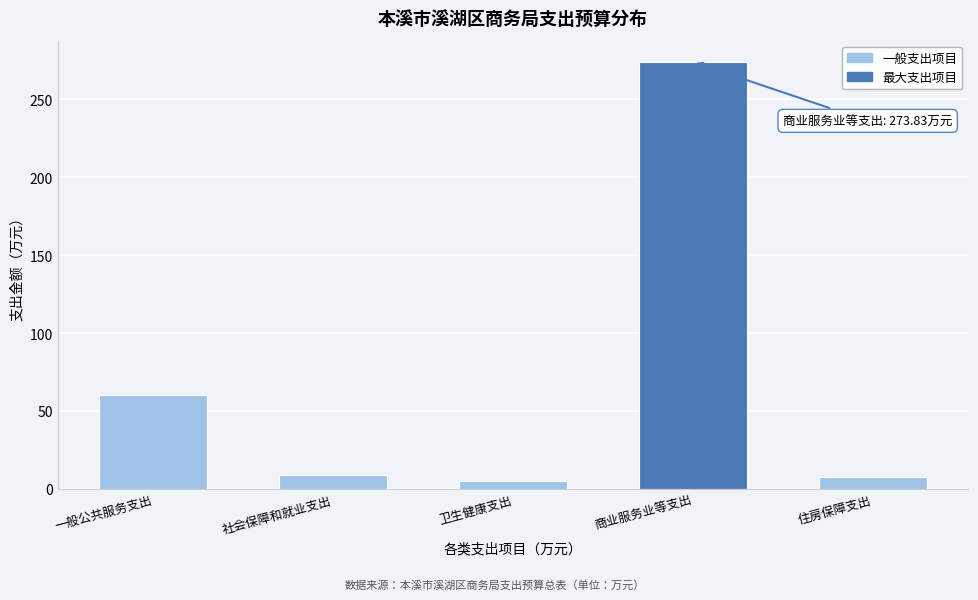

What is the approximate value at 社会保障和就业支出?

8.8